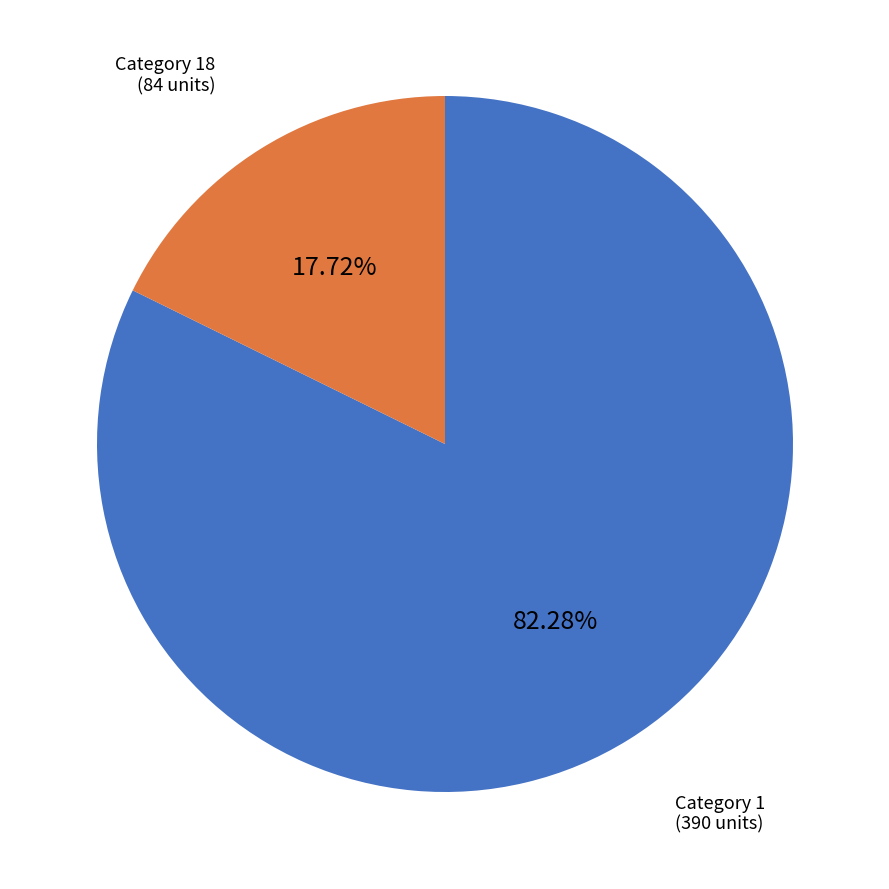

Is there any slice that represents more than half of the pie?

Yes